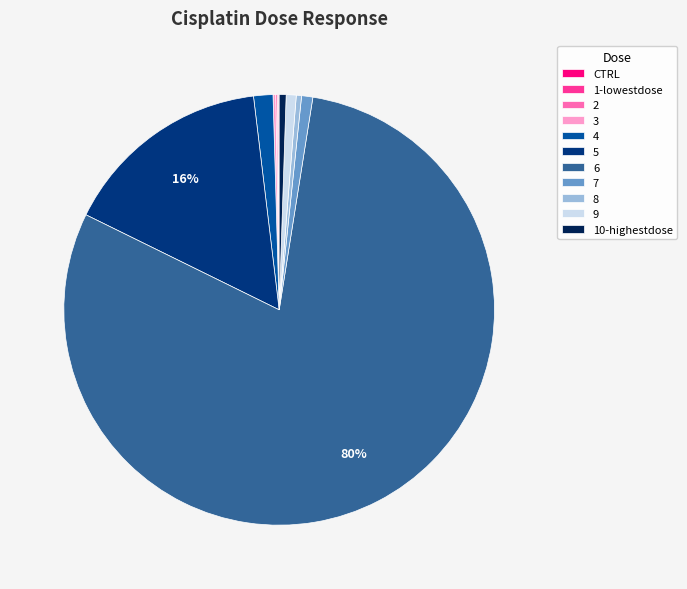

True or false: 10-highestdose accounts for 11% of the total.

False